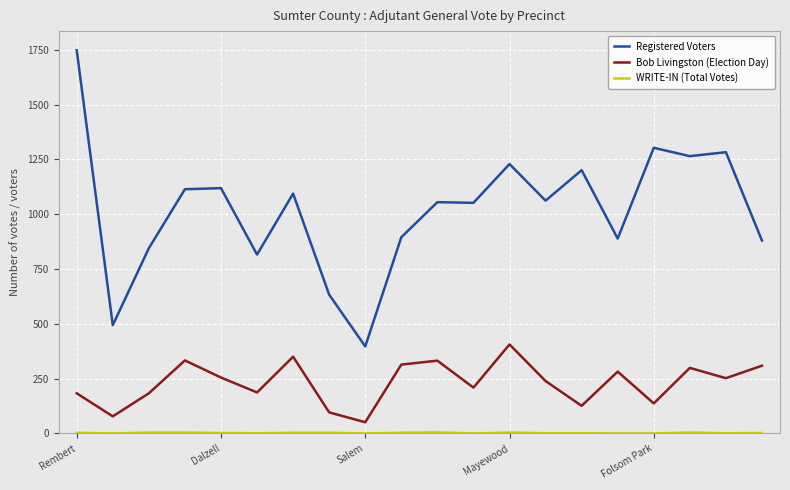

True or false: Bob Livingston (Election Day) and Registered Voters cross at least once.

False